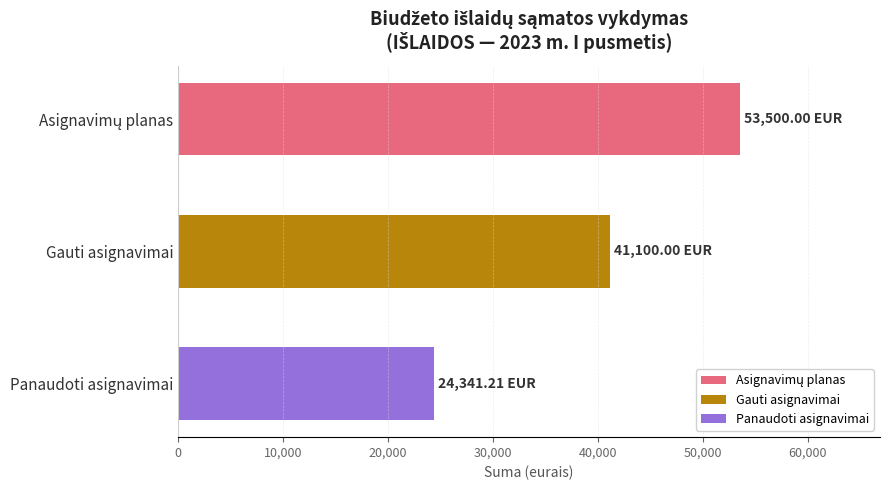

How many data points in Gauti asignavimai are above 0?

1